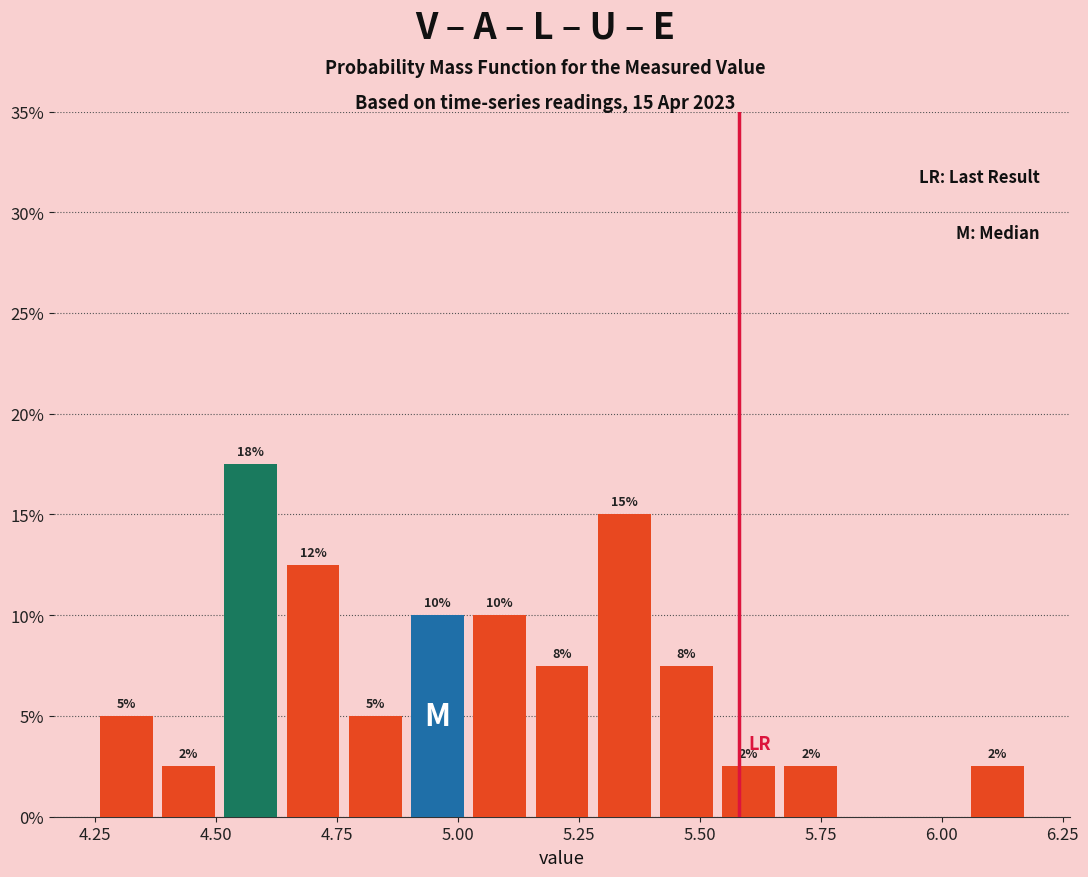

Read against the x-axis, roughly where is the centre of the tallest bar?

4.55